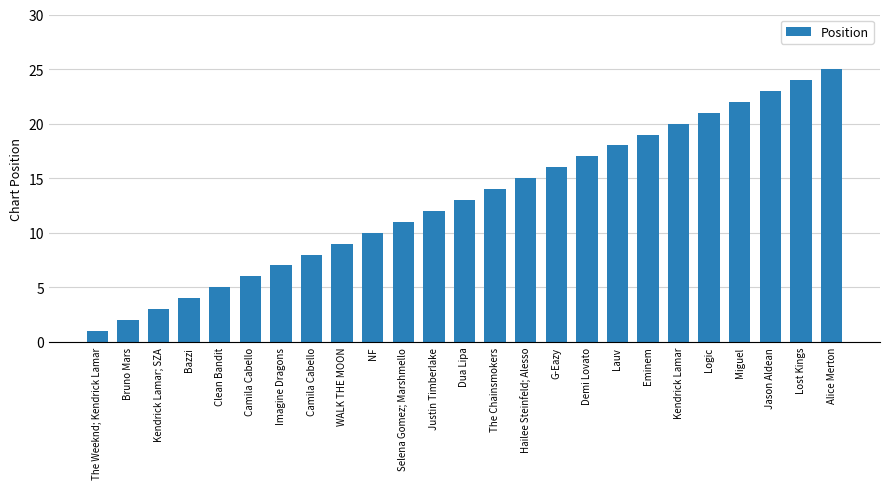

Reading left to right, list all the values displayed in this chart.

The Weeknd; Kendrick Lamar=1	Bruno Mars=2	Kendrick Lamar; SZA=3	Bazzi=4	Clean Bandit=5	Camila Cabello=6	Imagine Dragons=7	Camila Cabello=8	WALK THE MOON=9	NF=10	Selena Gomez; Marshmello=11	Justin Timberlake=12	Dua Lipa=13	The Chainsmokers=14	Hailee Steinfeld; Alesso=15	G-Eazy=16	Demi Lovato=17	Lauv=18	Eminem=19	Kendrick Lamar=20	Logic=21	Miguel=22	Jason Aldean=23	Lost Kings=24	Alice Merton=25